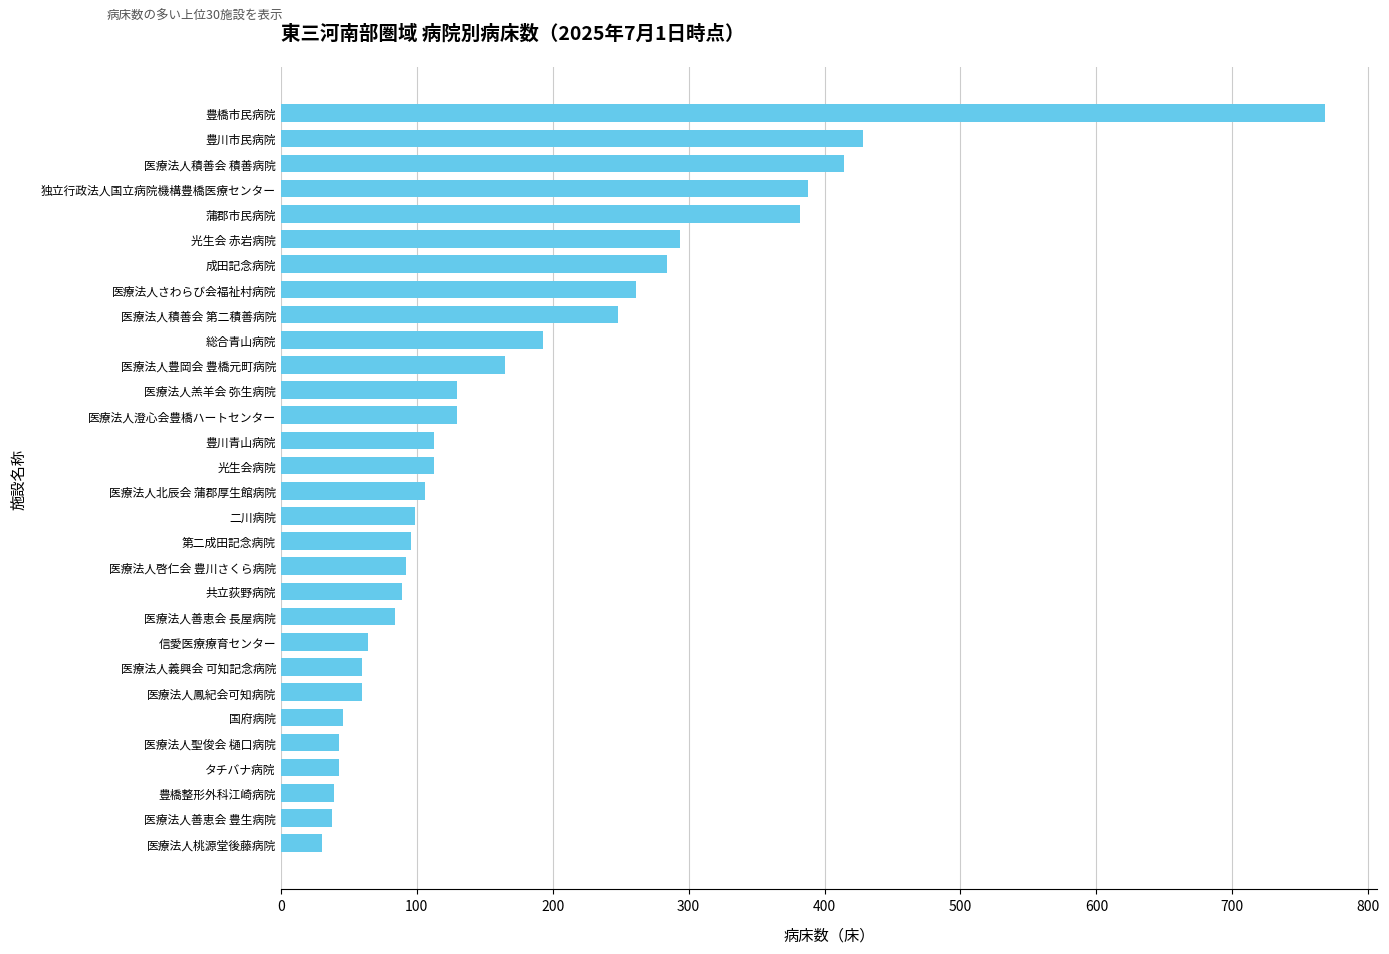

What is the approximate value at 医療法人羔羊会 弥生病院?

130